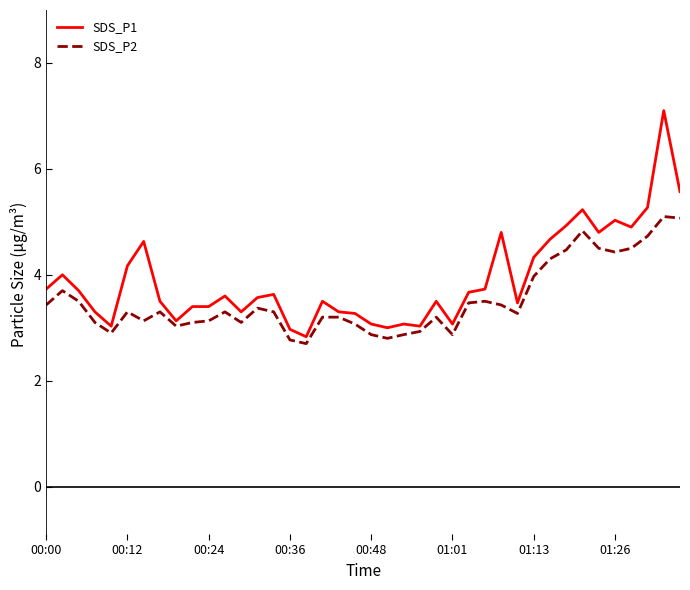

What is the minimum value for SDS_P2?

2.7